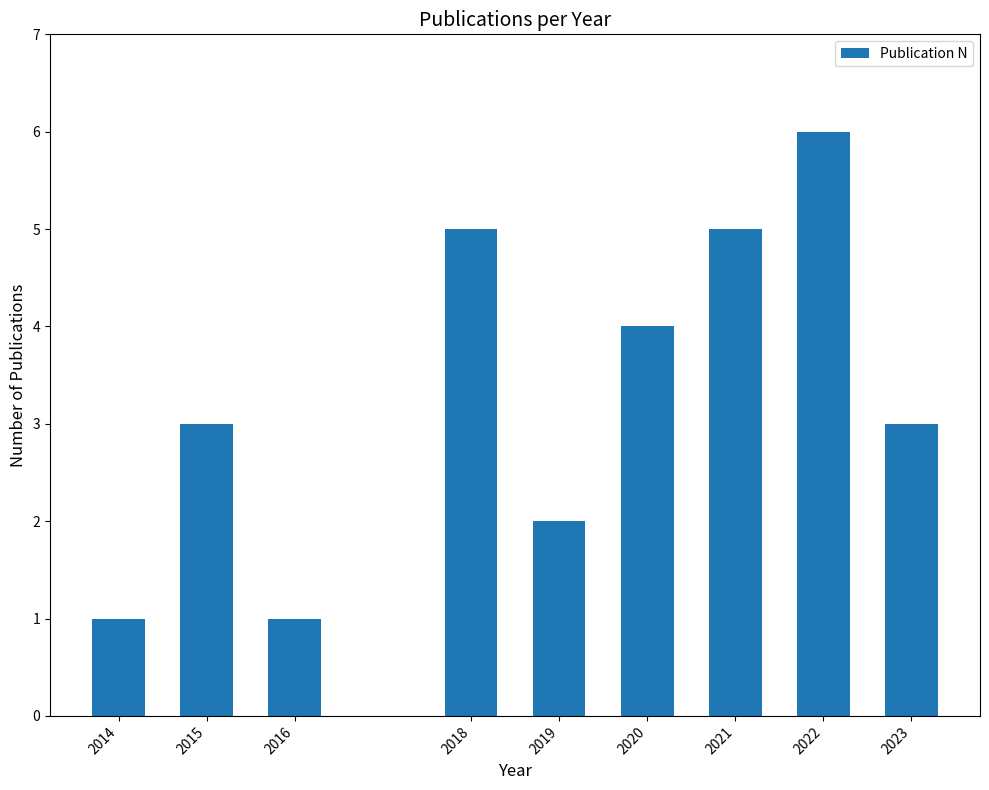

Reading left to right, what are all the values shown in this chart?

1	3	1	5	2	4	5	6	3